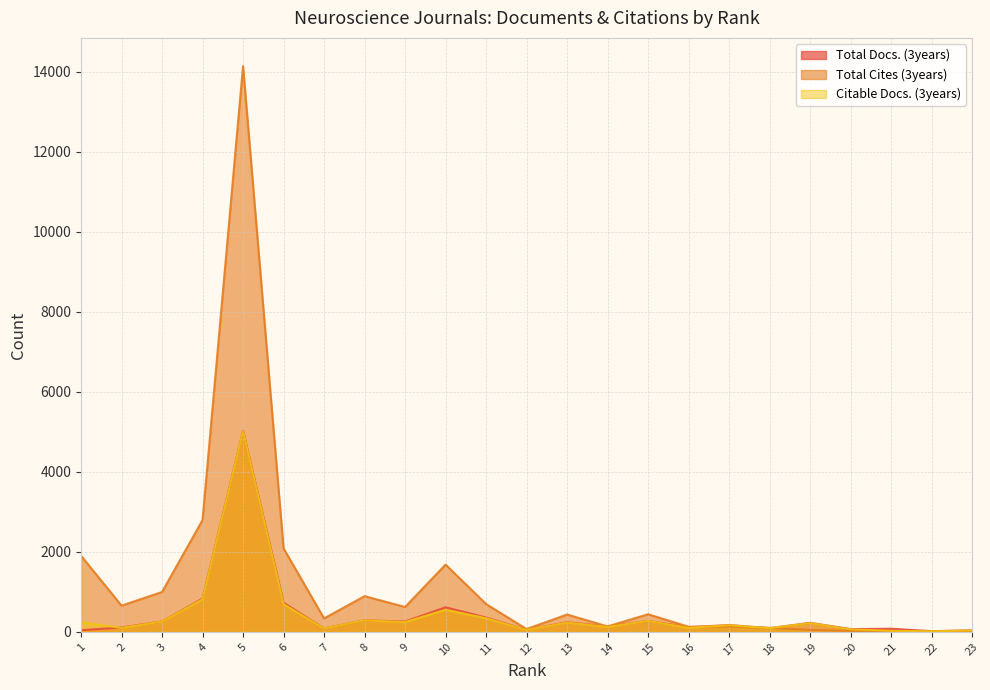

How many lines are shown in the chart?

3